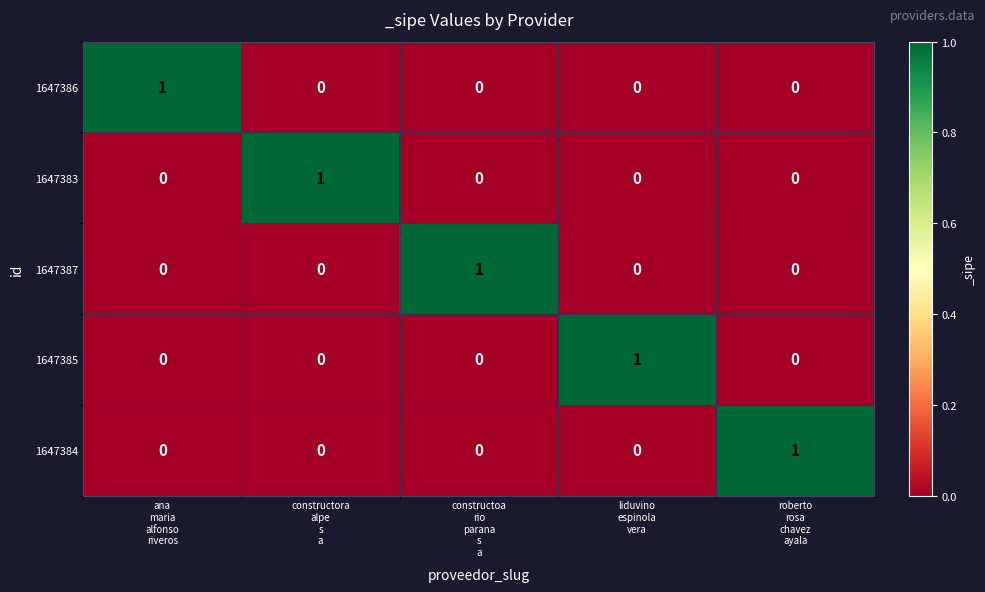

How many 1647383 values are between 0 and 1?

5